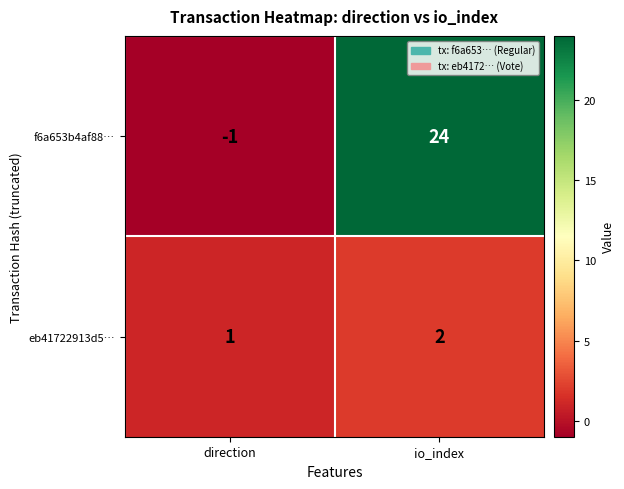

The value of eb41722913d5… at io_index is 2. True or false?

True